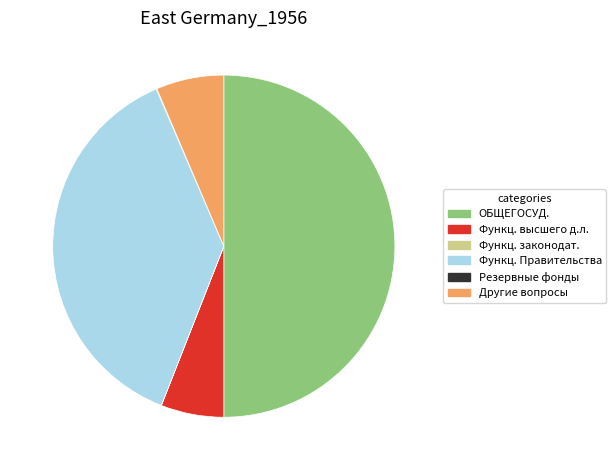

Which has a higher value, ОБЩЕГОСУД. or Функц. высшего д.л.?

ОБЩЕГОСУД.